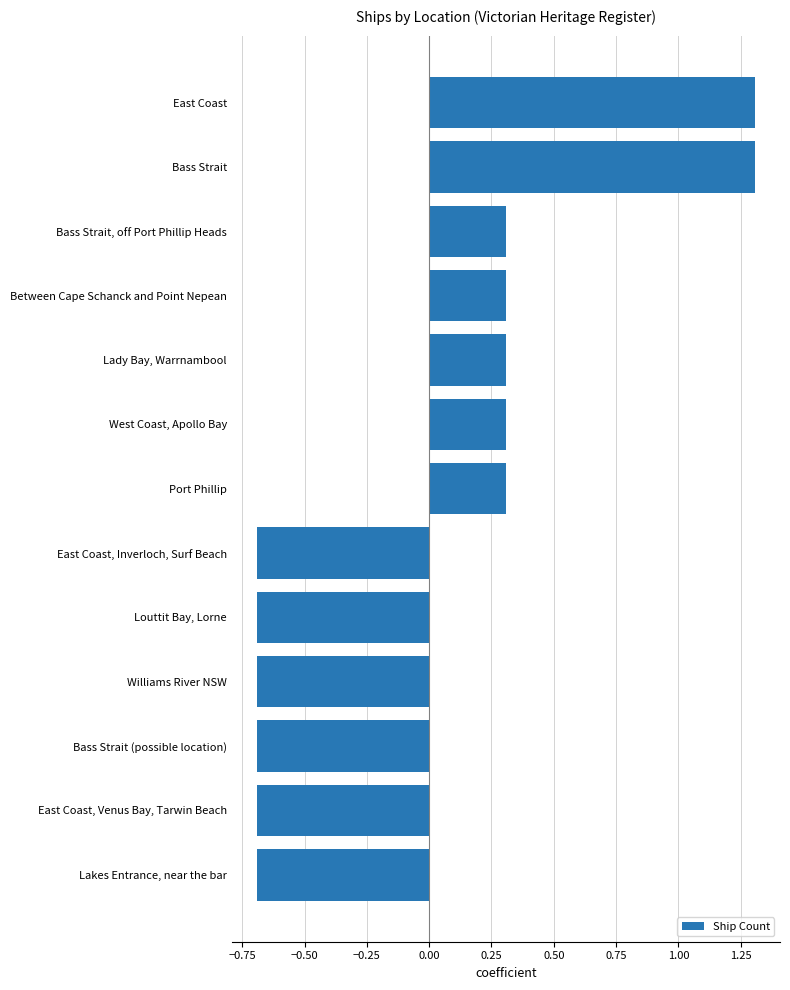

What is the difference between the values at Between Cape Schanck and Point Nepean and Bass Strait?

1.0